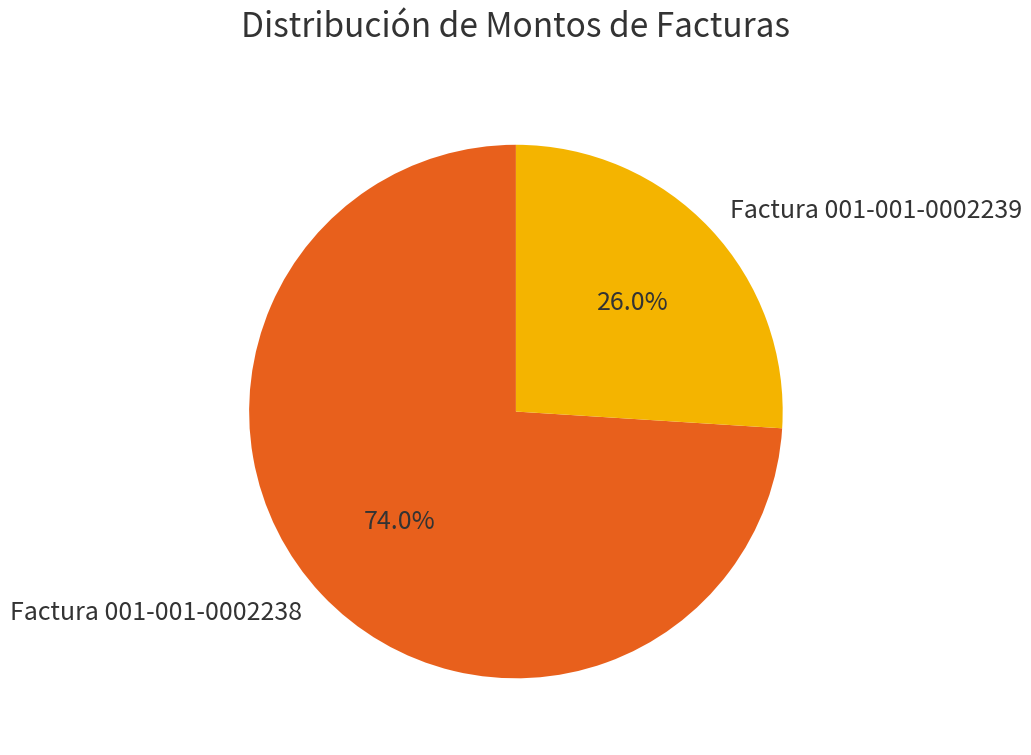

Which category has the smallest portion of the pie?

Factura 001-001-0002239